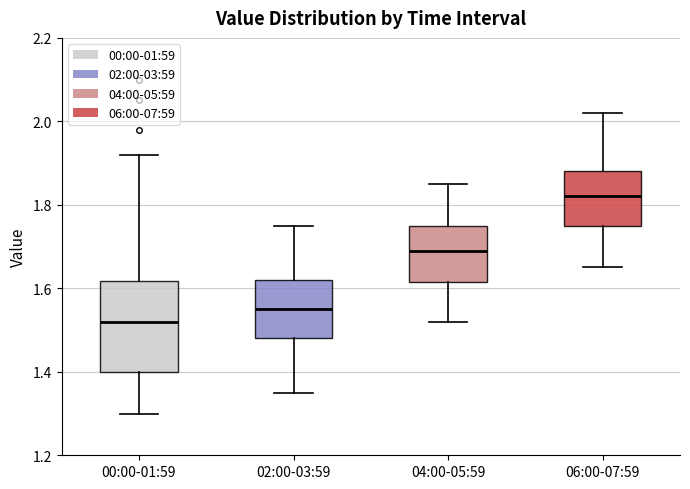

Which box is the tallest, from its lower edge to its upper edge?

00:00-01:59